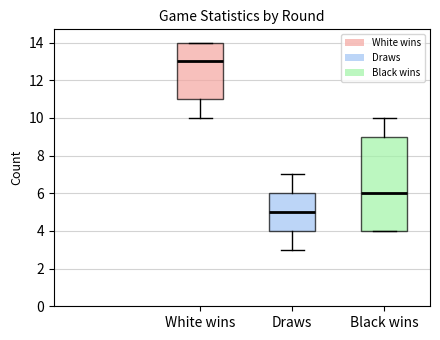

Where does the lower whisker of the box for Draws end on the y-axis? The values are not printed on the chart, so give them approximately, as read against the axis.

3